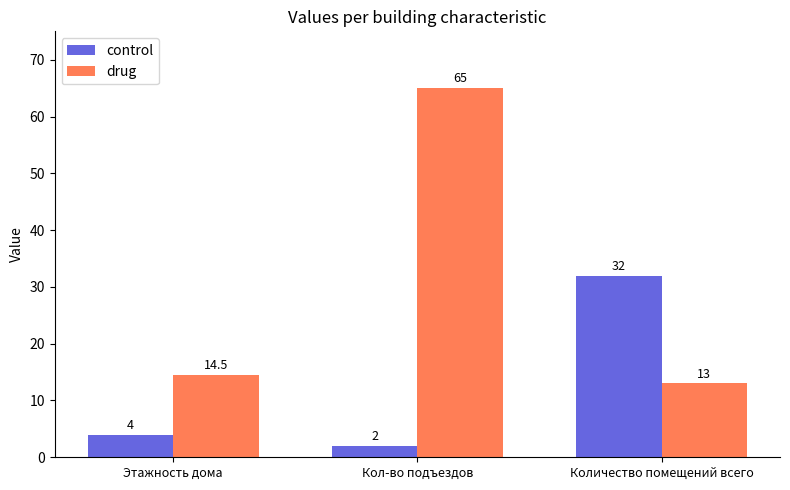

At Кол-во подъездов, list the series in order from smallest to largest.

control, drug